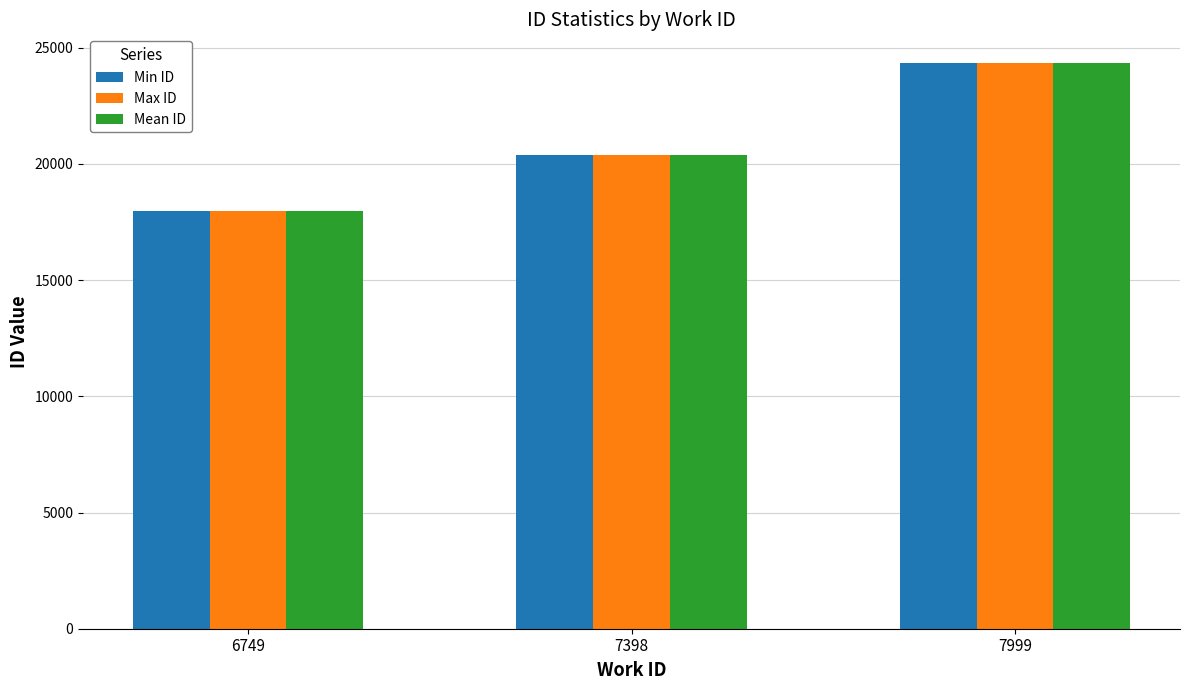

How many bars are there in total?

9